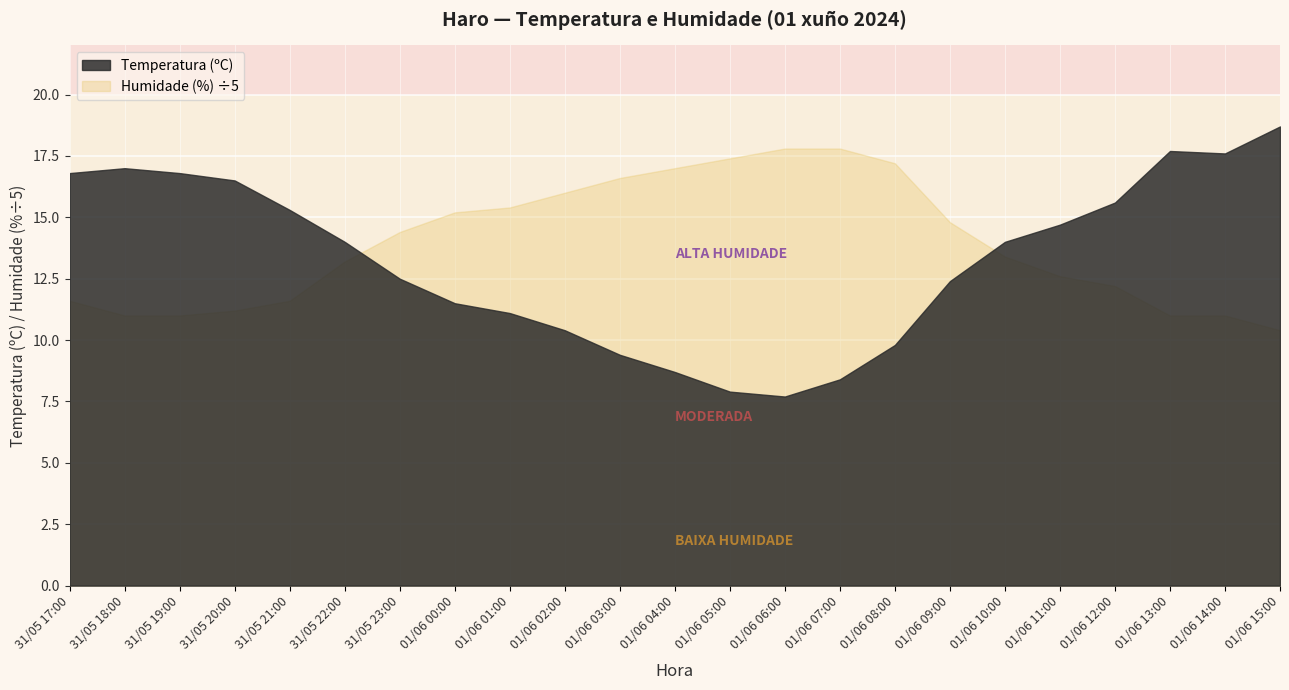

Does the chart display data point markers on the line(s)?

No